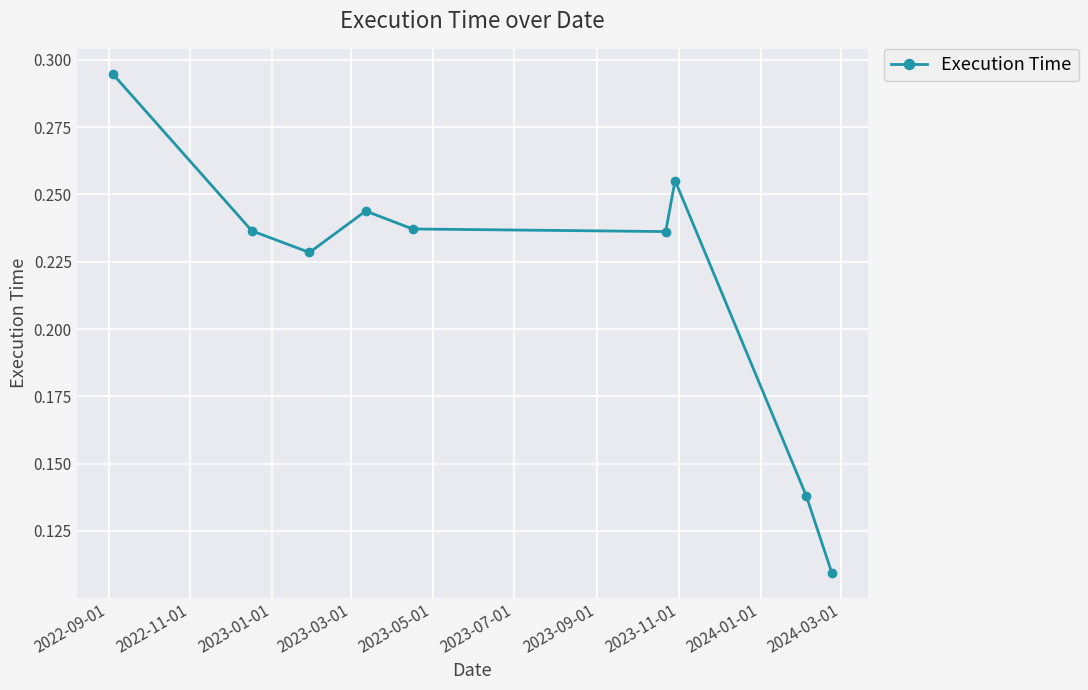

Count the values in the range 0 to 1.

9